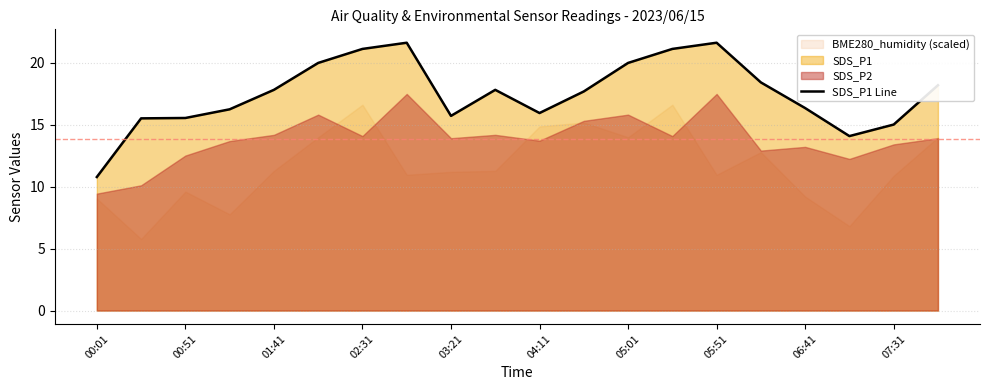

Is it true that SDS_P1 Line equals 29.7 at 05:01?

False